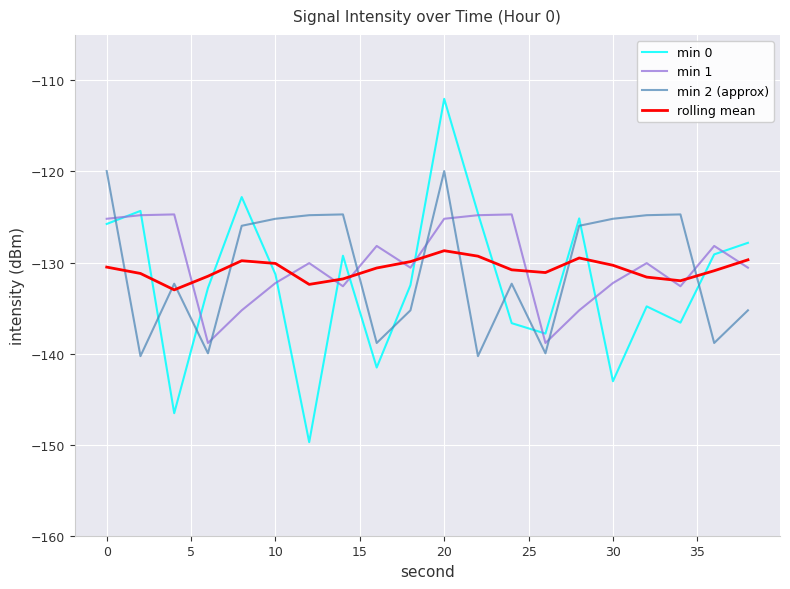

What are all the series names shown in the legend?

min 0, min 1, min 2 (approx), rolling mean